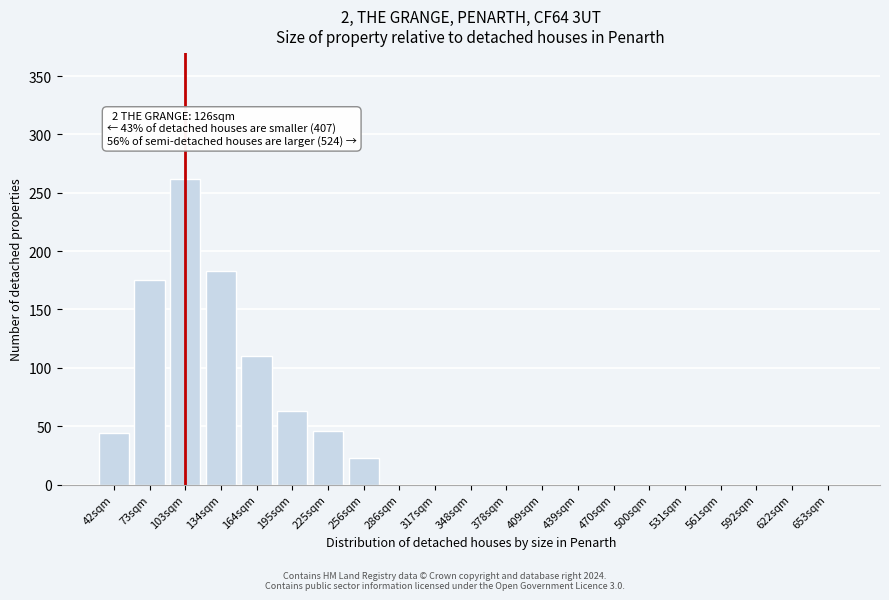

Reading right to left, extract all data points from this chart.

653sqm=0	622sqm=0	592sqm=0	561sqm=0	531sqm=0	500sqm=0	470sqm=0	439sqm=0	409sqm=0	378sqm=0	348sqm=0	317sqm=0	286sqm=0	256sqm=23	225sqm=46	195sqm=63	164sqm=110	134sqm=183	103sqm=262	73sqm=175	42sqm=44